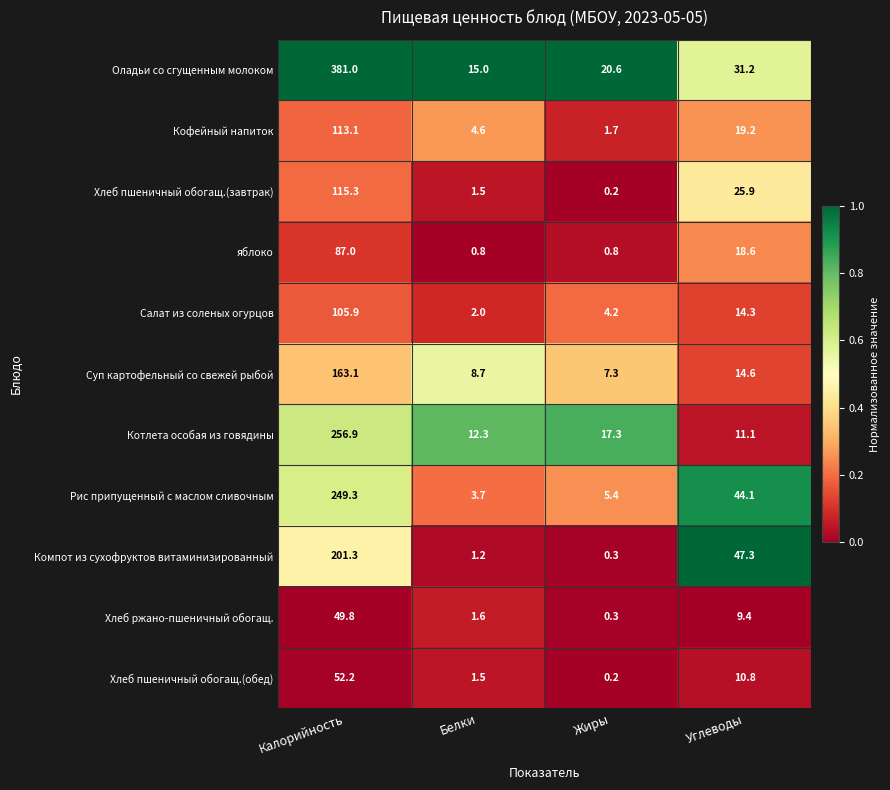

What is the minimum value for Кофейный напиток?

1.7